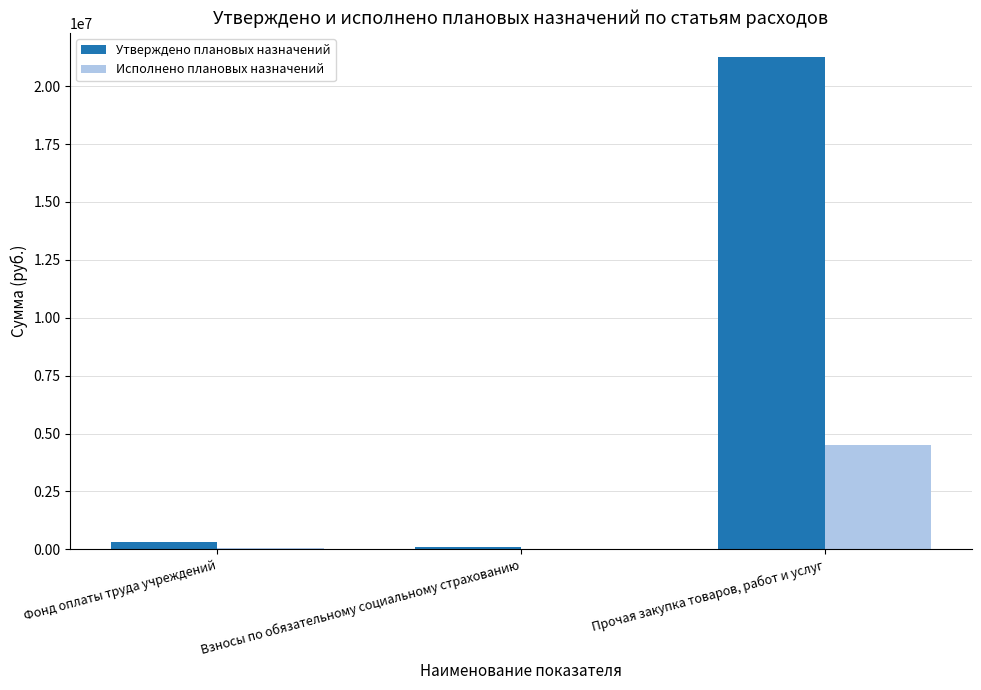

The value of Утверждено плановых назначений at Фонд оплаты труда учреждений is 300000.0. True or false?

True